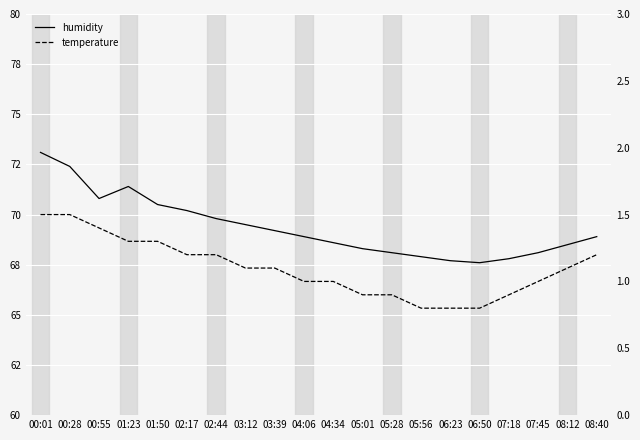

How many data points in humidity are above 68?

16